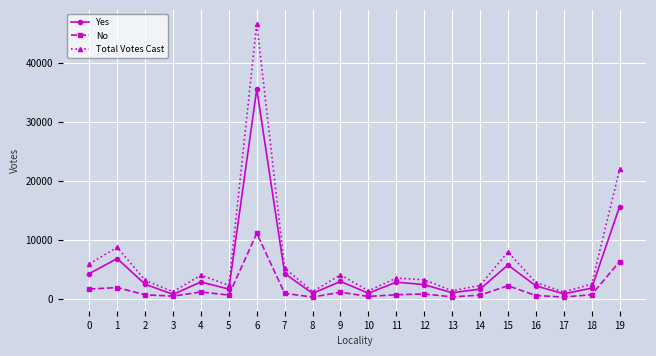

What is the approximate value of No at 1, to the nearest 50?

1900